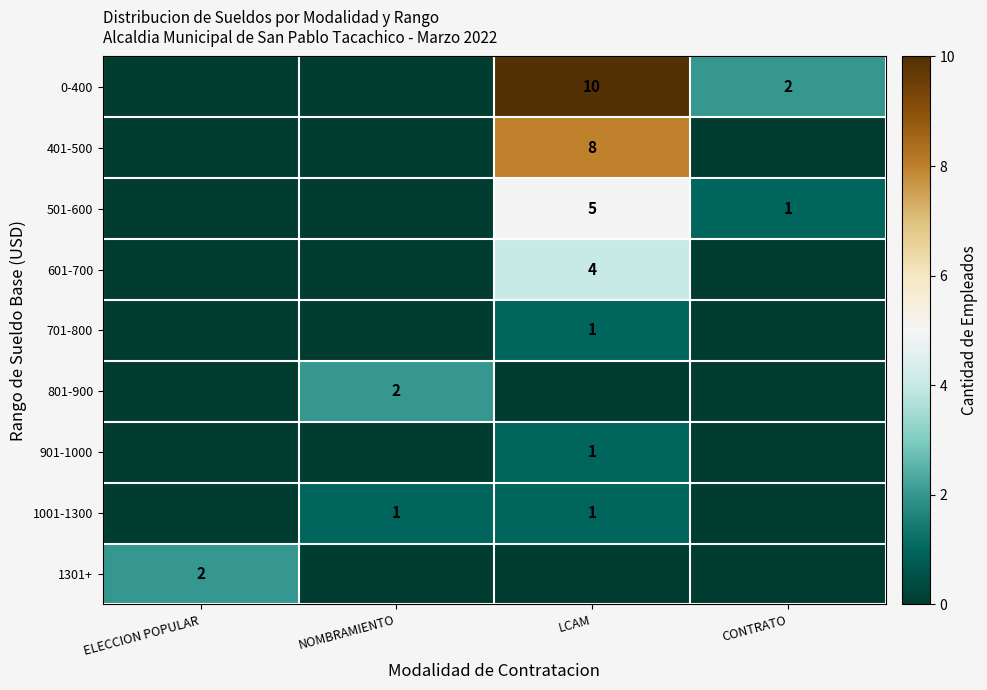

Is it true that 501-600 equals 5 at LCAM?

True